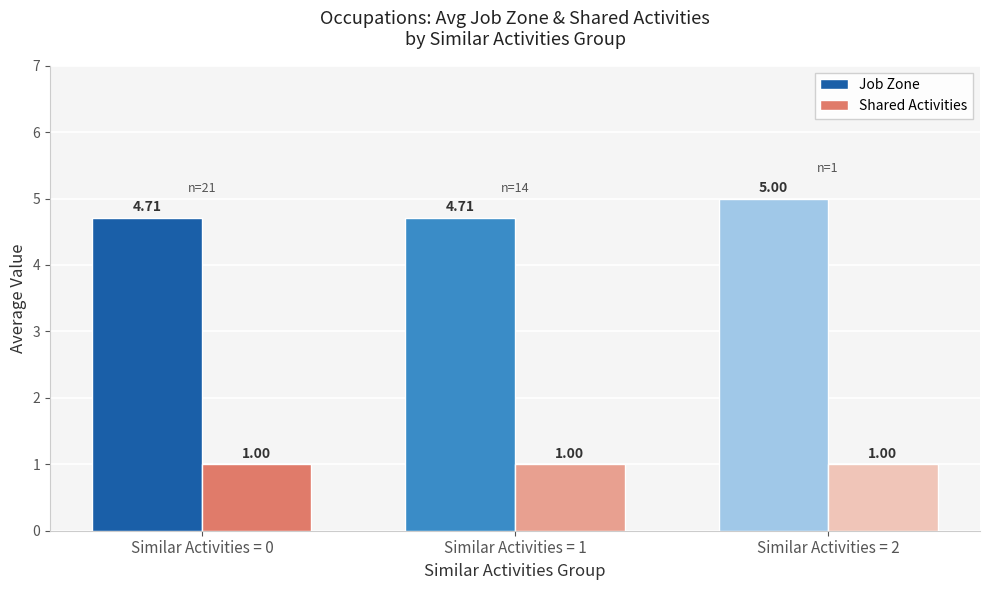

Reading left to right, extract all data points from this chart.

Job Zone: 4.7	4.7	5.0
Shared Activities: 1.0	1.0	1.0